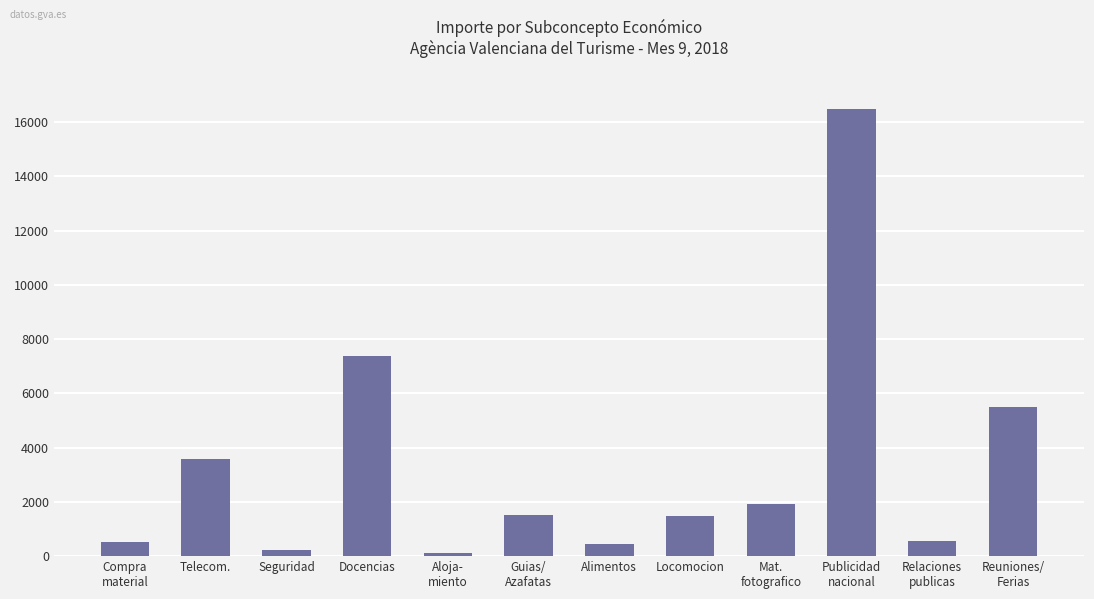

What is the label of the 5th bar from the left?

Aloja-
miento